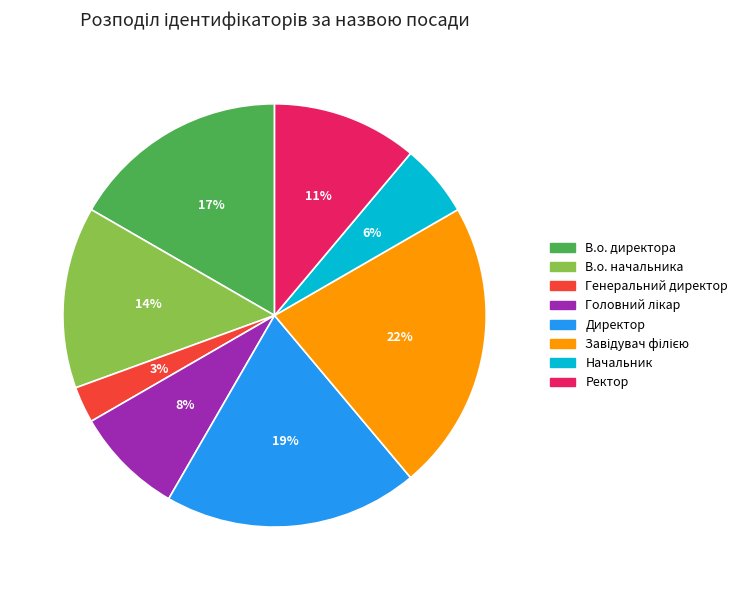

To the nearest percent, what percentage of the pie is Директор?

19%